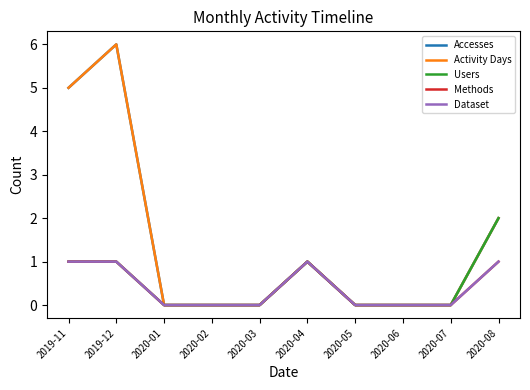

What is the spread (max minus min) of values at 2019-12?

5